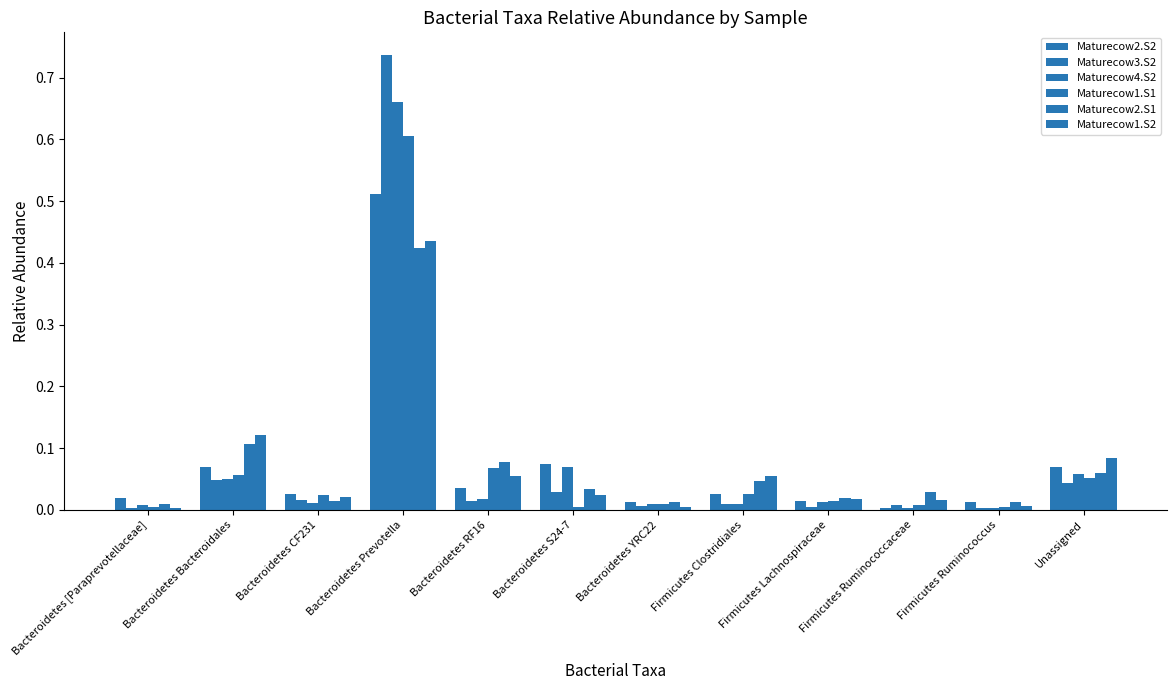

At how many categories does at least one series exceed 0?

12